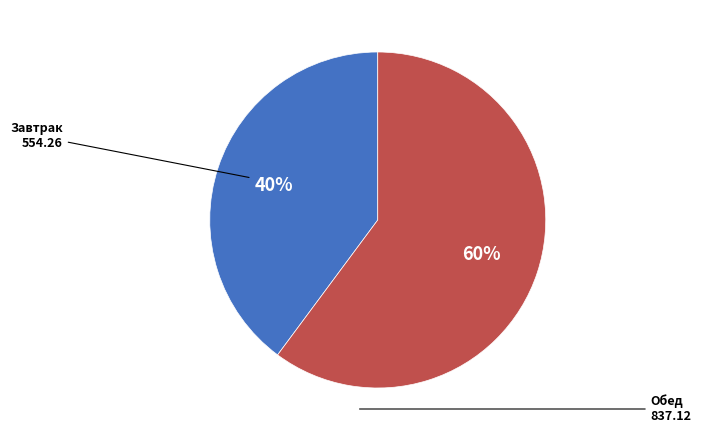

To the nearest percent, what is the difference between the largest and smallest slice percentages?

20%